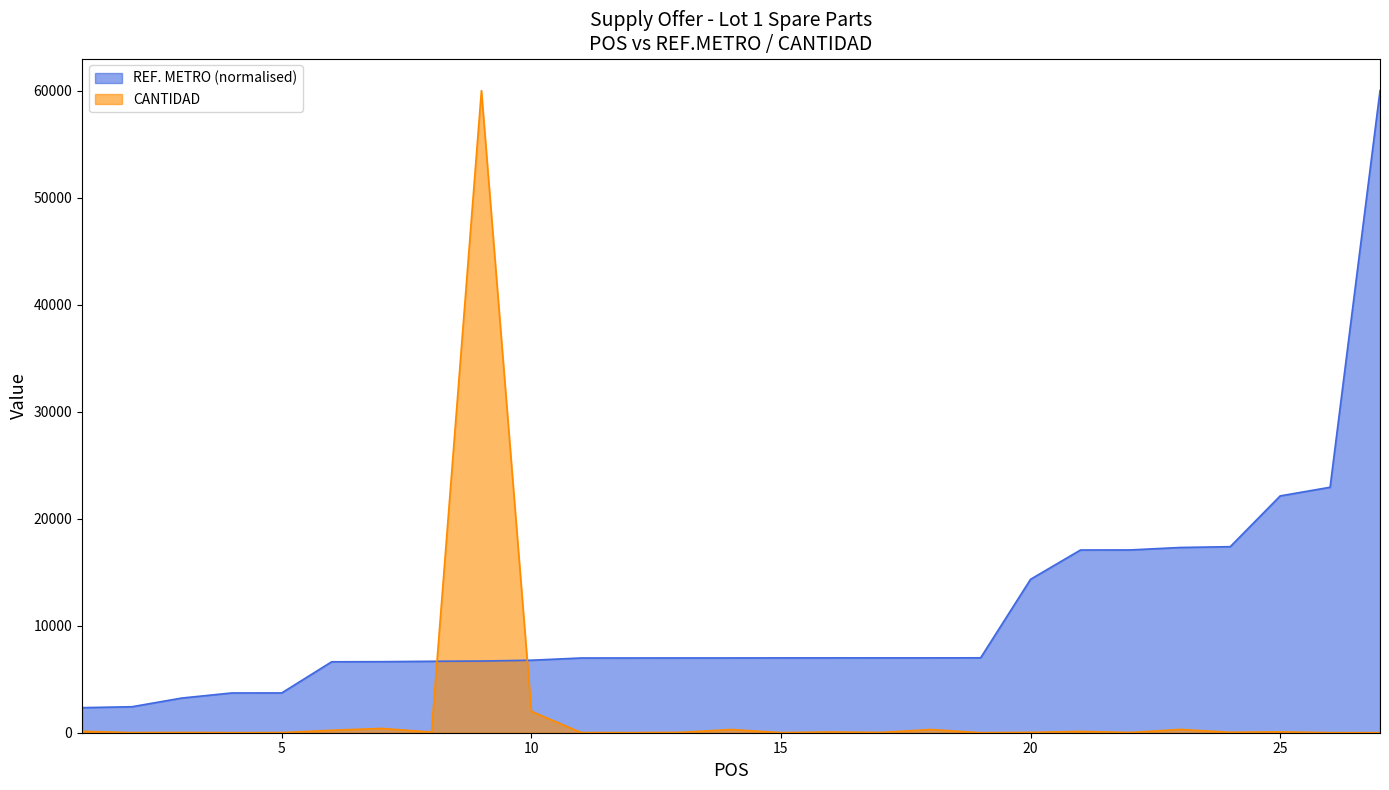

Reading right to left, extract all data points from this chart.

REF. METRO: 60000.0	22938.3	22129.4	17385.8	17310.5	17081.6	17075.1	14337.9	7001.0	6994.8	6994.2	6993.0	6992.6	6988.7	6987.9	6984.9	6983.5	6775.4	6698.8	6675.4	6639.4	6627.9	3717.9	3716.5	3241.7	2428.0	2342.3
CANTIDAD: 2.0	5.0	80.0	42.0	310.0	20.0	125.0	30.0	2.0	300.0	25.0	70.0	10.0	300.0	35.0	5.0	15.0	2000.0	60000.0	60.0	400.0	230.0	10.0	5.0	22.0	10.0	135.0